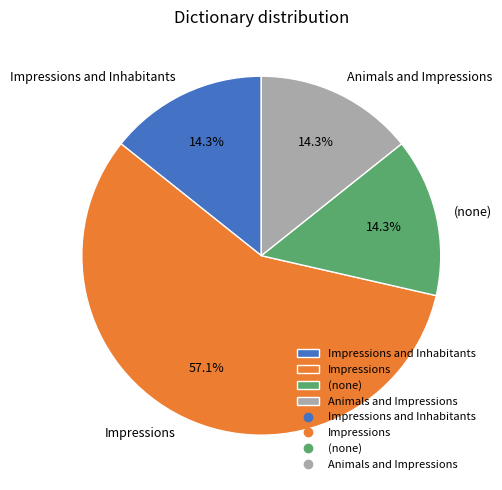

Which category has the biggest portion of the pie?

Impressions